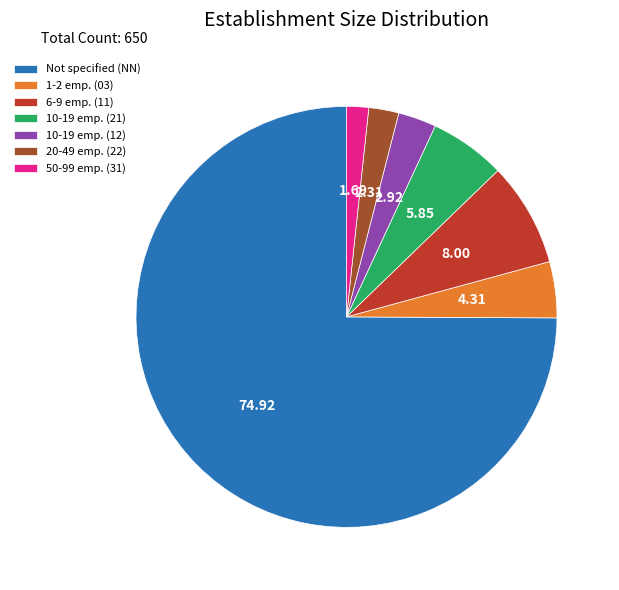

Rank the categories by value from lowest to highest.

50-99 emp. (31), 20-49 emp. (22), 10-19 emp. (12), 1-2 emp. (03), 10-19 emp. (21), 6-9 emp. (11), Not specified (NN)